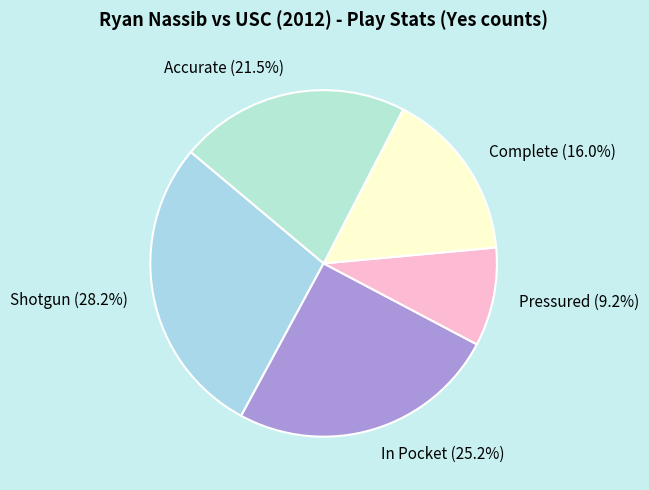

Is there any slice that represents more than half of the pie?

No